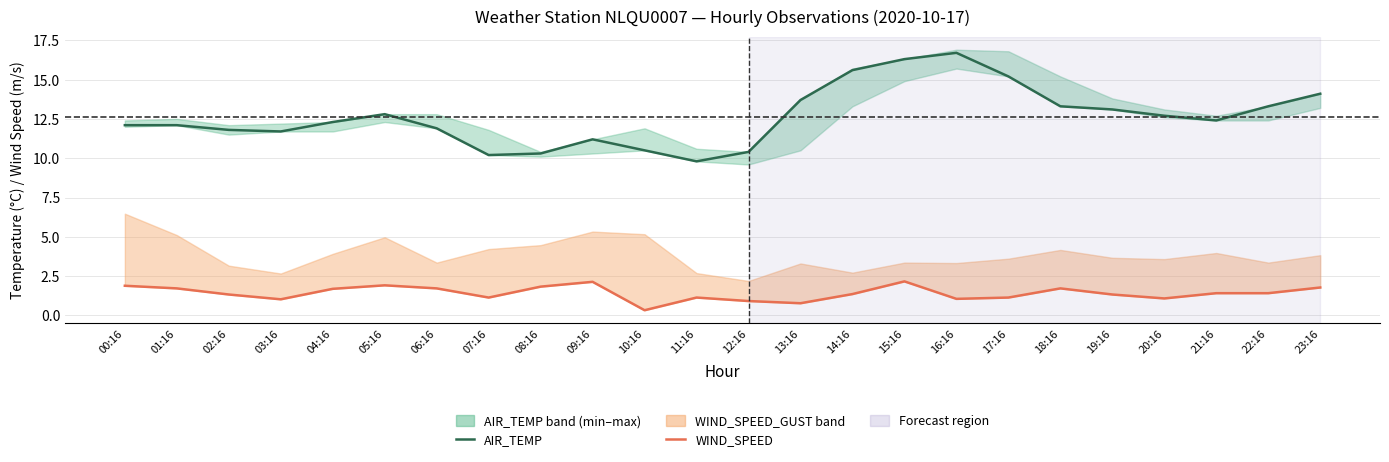

Reading left to right, what are all the values shown in this chart?

AIR_TEMP: 00:16=12.1	01:16=12.1	02:16=11.8	03:16=11.7	04:16=12.3	05:16=12.8	06:16=11.9	07:16=10.2	08:16=10.3	09:16=11.2	10:16=10.5	11:16=9.8	12:16=10.4	13:16=13.7	14:16=15.6	15:16=16.3	16:16=16.7	17:16=15.2	18:16=13.3	19:16=13.1	20:16=12.7	21:16=12.4	22:16=13.3	23:16=14.1
WIND_SPEED: 00:16=1.9	01:16=1.7	02:16=1.3	03:16=1.0	04:16=1.7	05:16=1.9	06:16=1.7	07:16=1.1	08:16=1.8	09:16=2.1	10:16=0.3	11:16=1.1	12:16=0.9	13:16=0.8	14:16=1.4	15:16=2.2	16:16=1.1	17:16=1.1	18:16=1.7	19:16=1.3	20:16=1.1	21:16=1.4	22:16=1.4	23:16=1.8